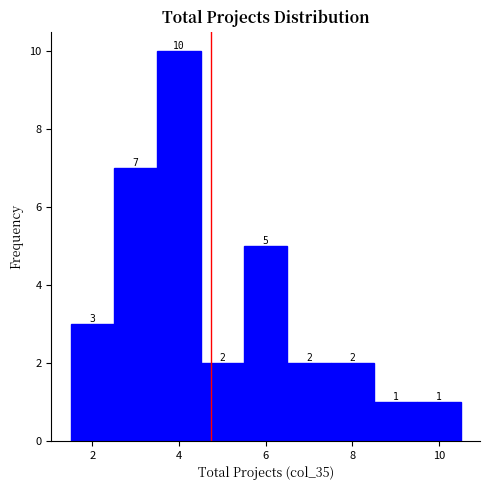

Reading left to right, transcribe this chart: for each bar, give the range it covers on the x-axis and its height. The bar edges are not printed on the chart, so give them approximately, as read against the axis.

1.5 to 2.5: 3
2.5 to 3.5: 7
3.5 to 4.5: 10
4.5 to 5.5: 2
5.5 to 6.5: 5
6.5 to 7.5: 2
7.5 to 8.5: 2
8.5 to 9.5: 1
9.5 to 10.5: 1